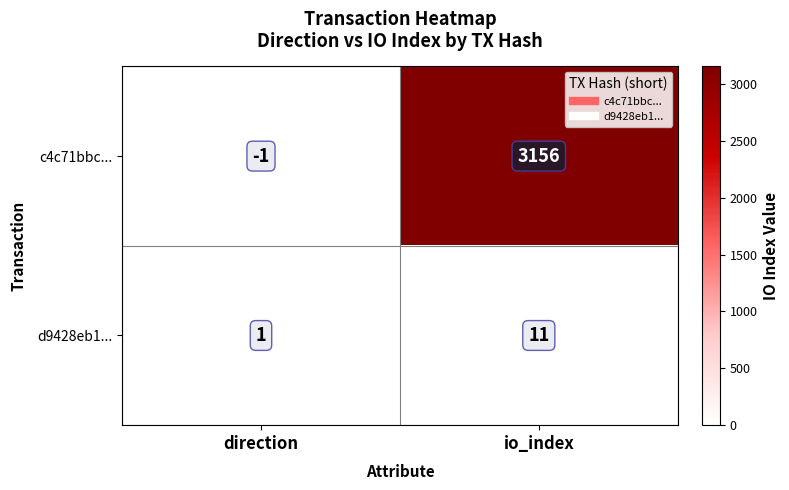

What is the total value across all series at io_index?

3167